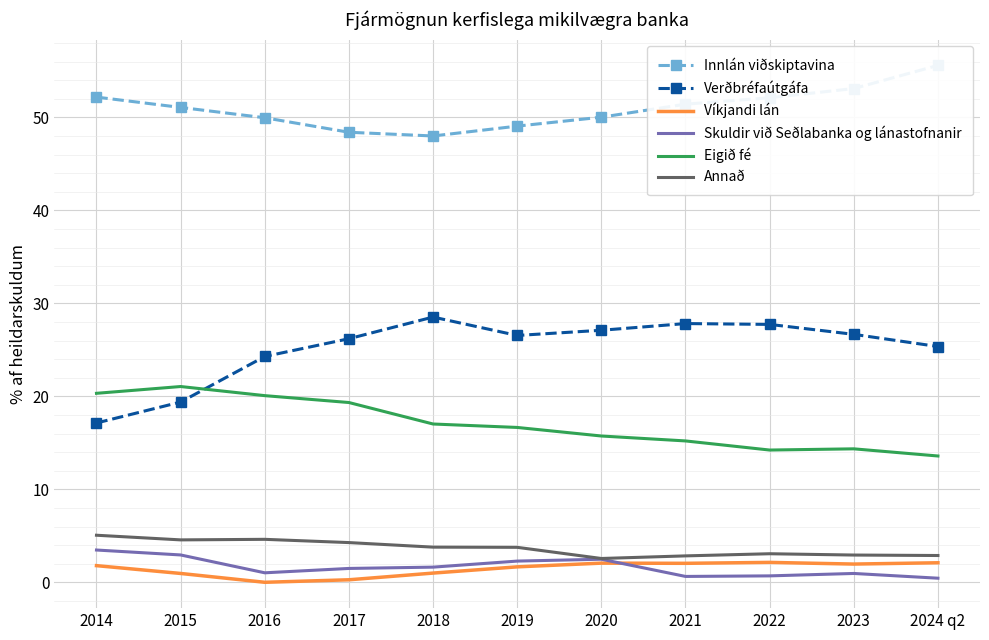

The Eigið fé series shows 28.5 at 2018. True or false?

False